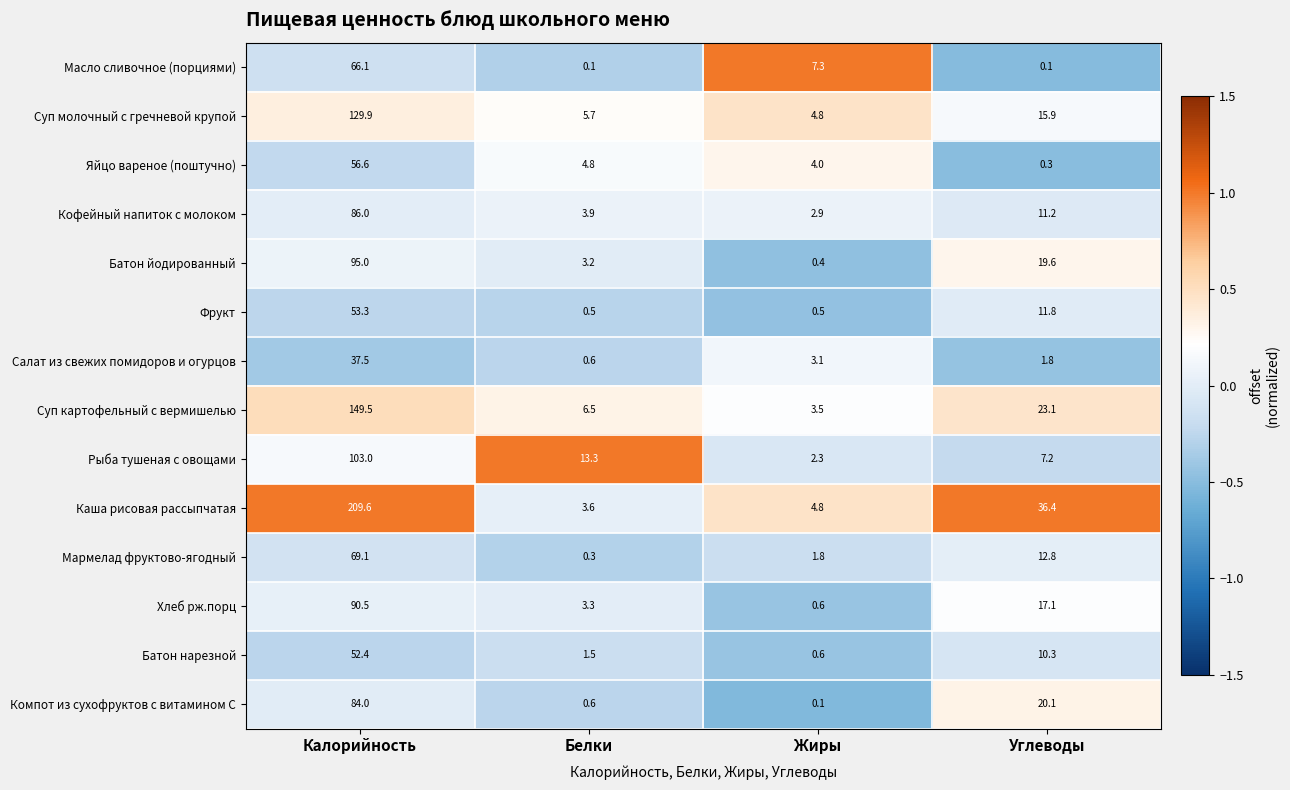

Read the Яйцо вареное (поштучно) value at Белки.

4.8